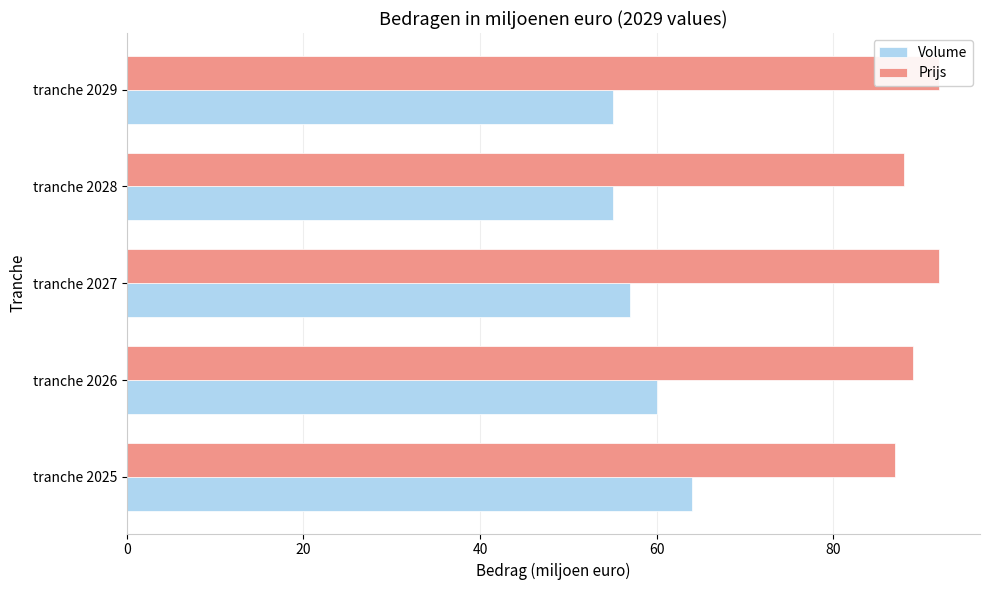

The value of Volume at tranche 2027 is 97. True or false?

False